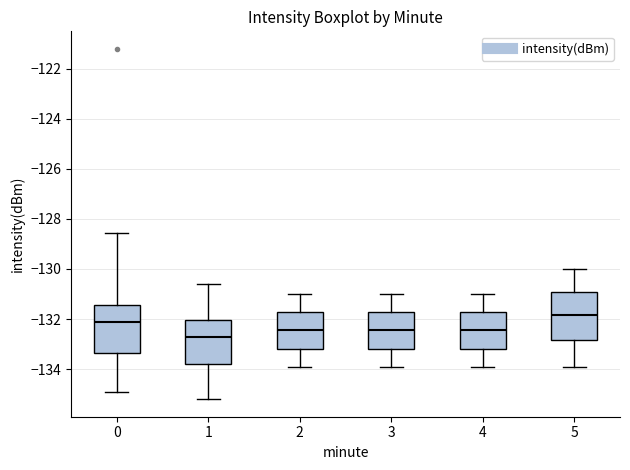

Reading left to right, read every box against the y-axis: the position of its median line, the range the box covers, and the ends of its whiskers. The values are not printed on the chart, so give them approximately, as read against the axis.

0: median -132.2, box -133.4 to -131.4, whiskers -134.8 to -128.6
1: median -132.8, box -133.8 to -132.0, whiskers -135.2 to -130.6
2: median -132.4, box -133.2 to -131.8, whiskers -134.0 to -131.0
3: median -132.4, box -133.2 to -131.8, whiskers -134.0 to -131.0
4: median -132.4, box -133.2 to -131.8, whiskers -134.0 to -131.0
5: median -131.8, box -132.8 to -131.0, whiskers -134.0 to -130.0